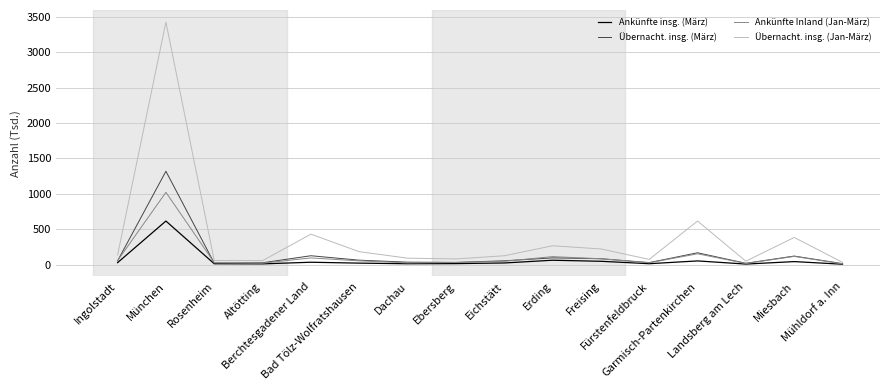

Does the chart display data point markers on the line(s)?

No